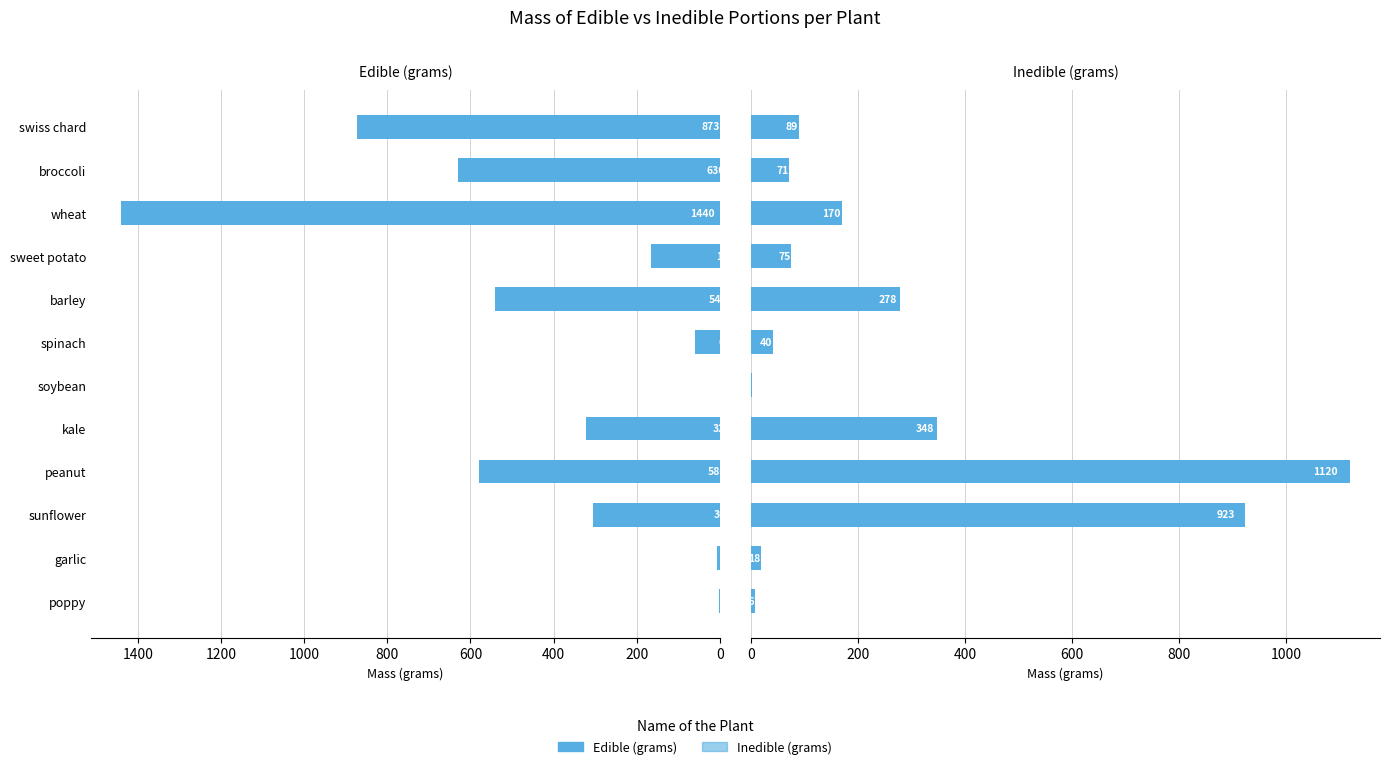

Reading left to right, list all the values displayed in this chart.

Edible (grams): 1.9	6.0	305.0	580.0	322.0	0.6	60.0	540.0	165.0	1440.0	630.0	873.0
Inedible (grams): 7.6	18.0	923.0	1120.0	348.0	0.5	40.0	278.0	75.0	170.0	71.0	89.0